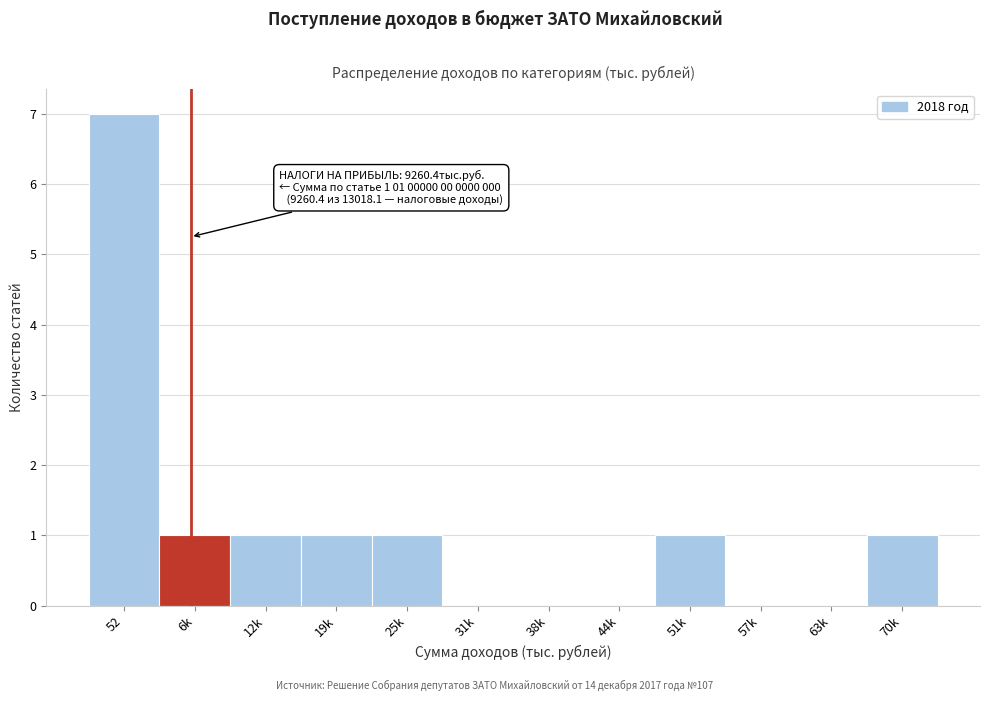

Reading right to left, what are all the values shown in this chart?

70k=1	63k=0	57k=0	51k=1	44k=0	38k=0	31k=0	25k=1	19k=1	12k=1	6k=1	52=7